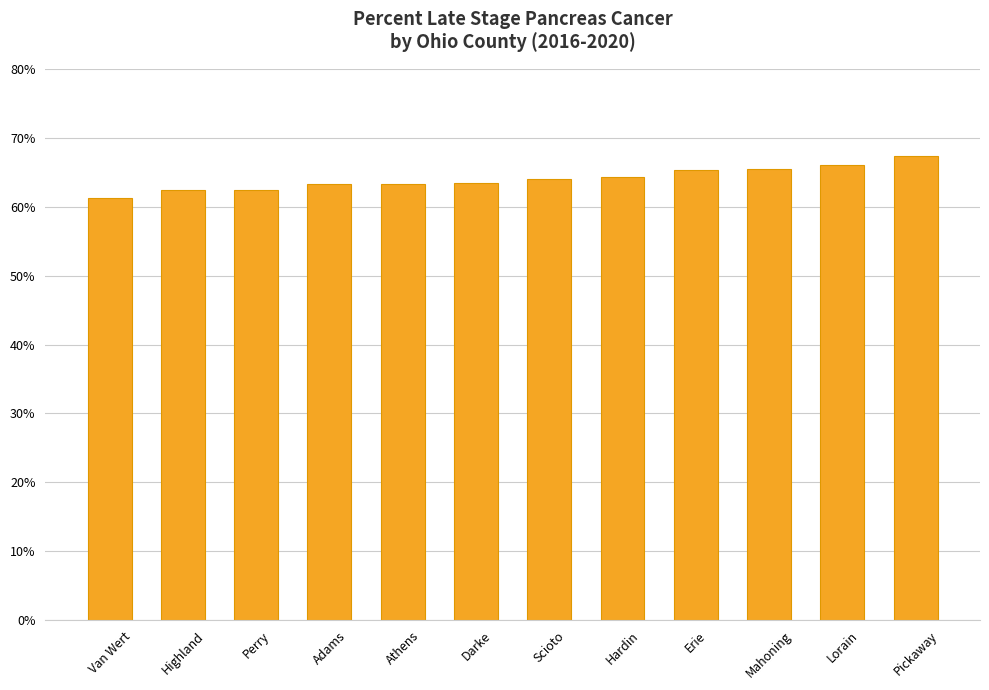

What is the change in value from Highland to Lorain?

+3.6